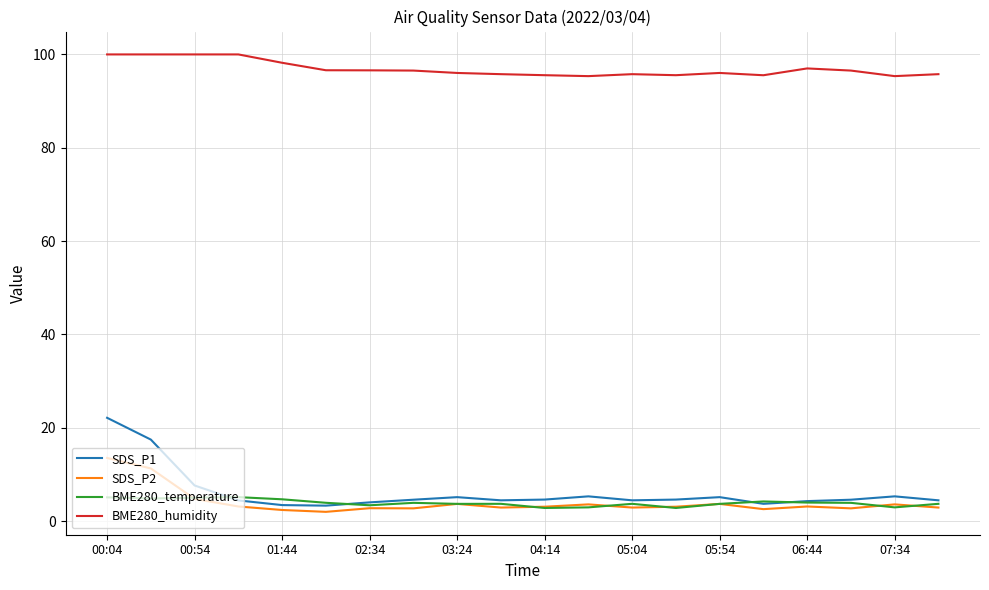

Rank the series by their maximum value, from highest to lowest.

BME280_humidity, SDS_P1, SDS_P2, BME280_temperature